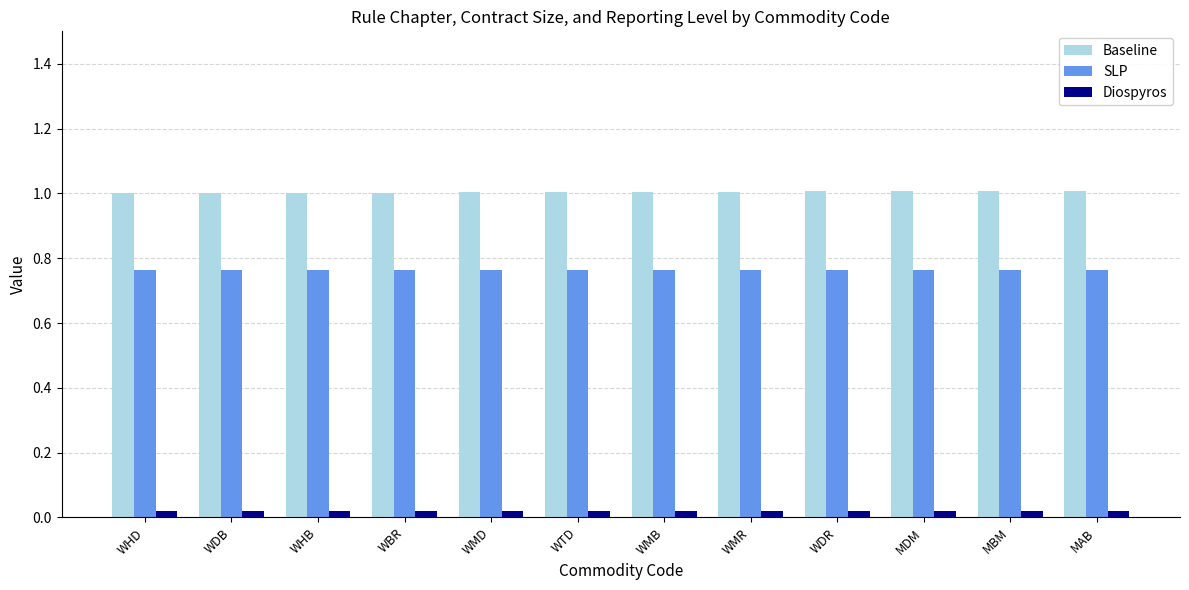

What is the average value of the Baseline series?

1.0